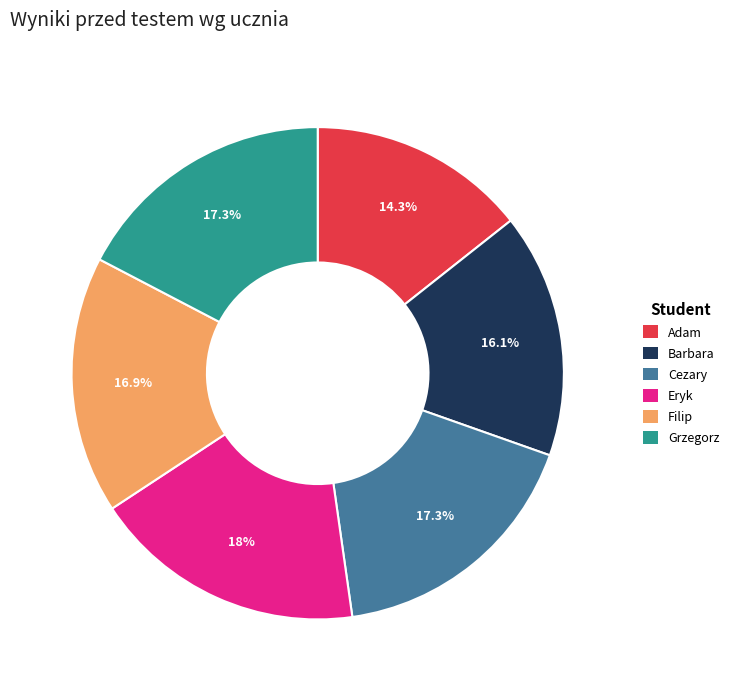

Which category has the biggest portion of the pie?

Eryk